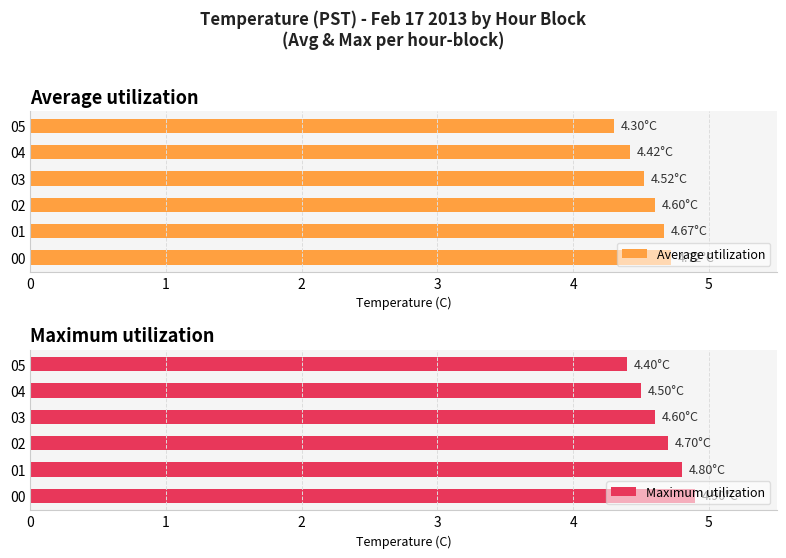

What is the value of the Maximum utilization bar at the 1st from the left?

4.9